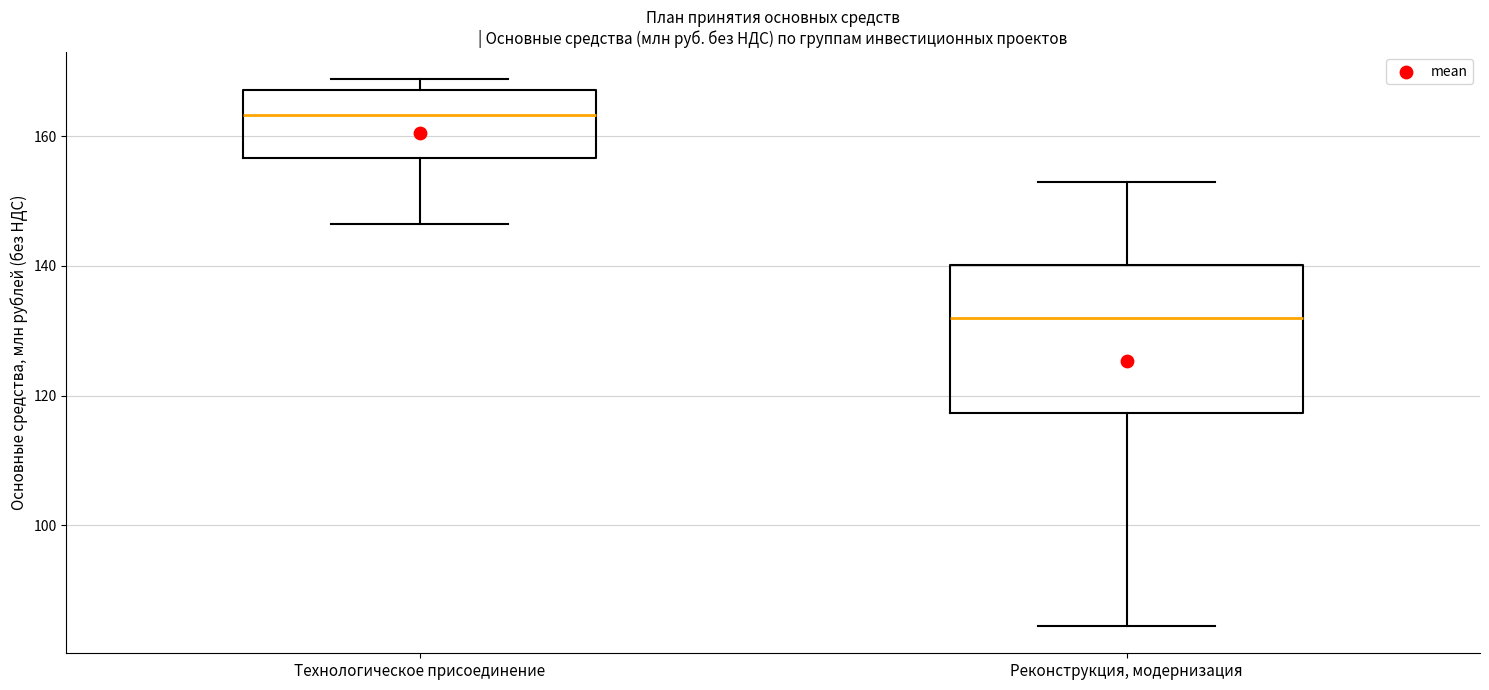

Where is the upper edge of the box for Технологическое присоединение on the y-axis? The values are not printed on the chart, so give them approximately, as read against the axis.

168